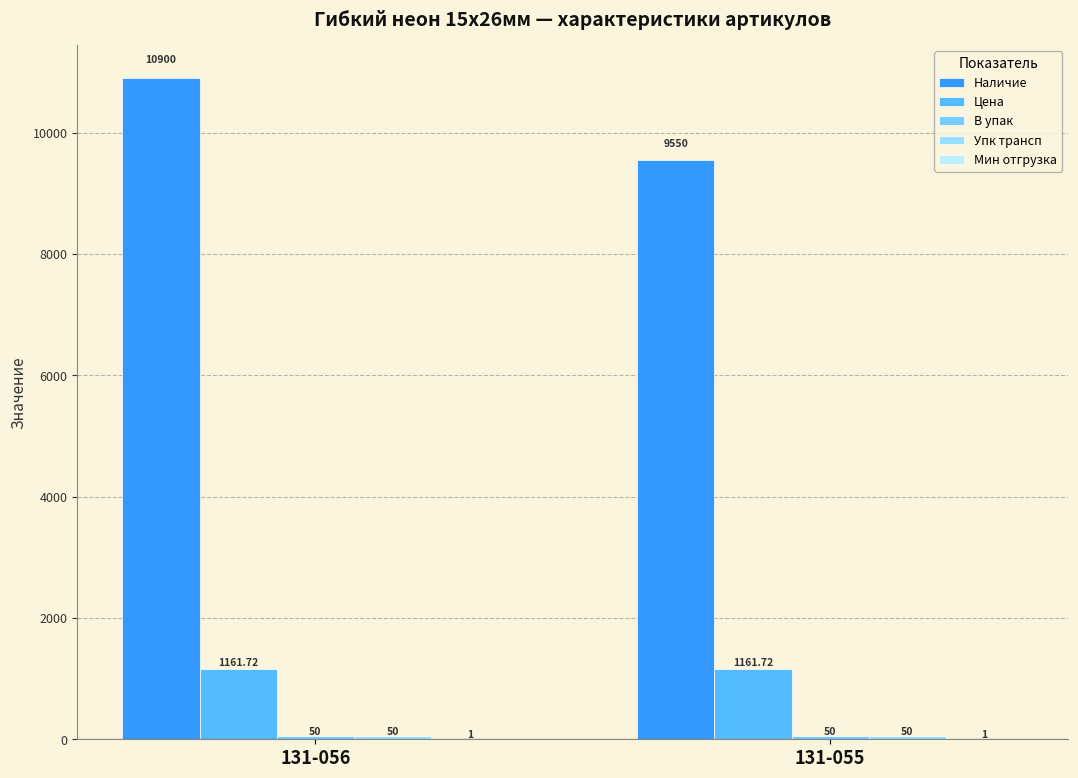

What is the sum of the В упак values at 131-055 and 131-056?

100.0